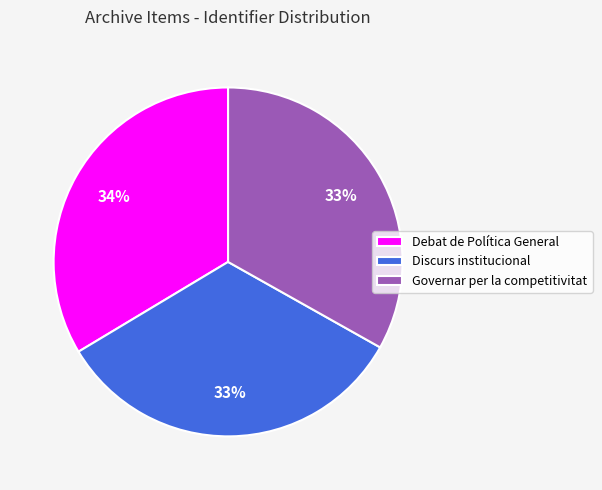

How many segments does this pie chart have?

3